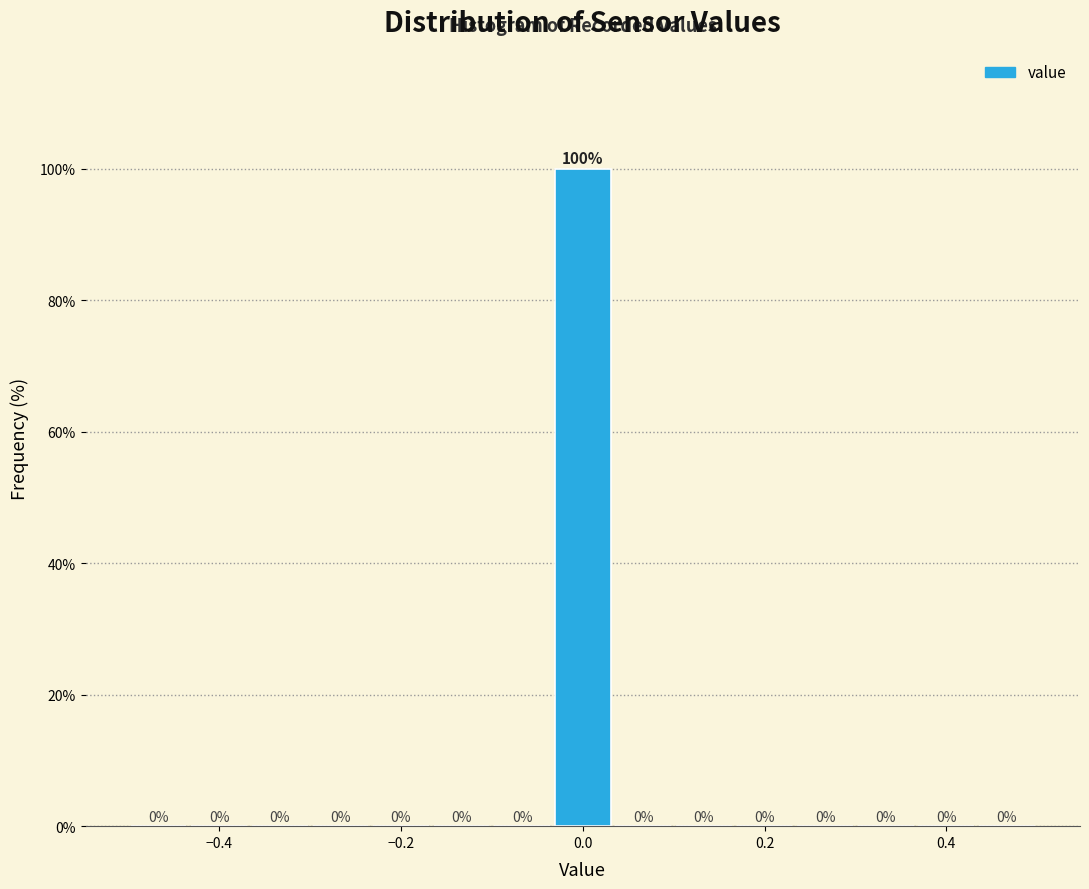

Around what value on the x-axis is the tallest bar? Give the approximate position of its centre, as read against the axis.

0.00